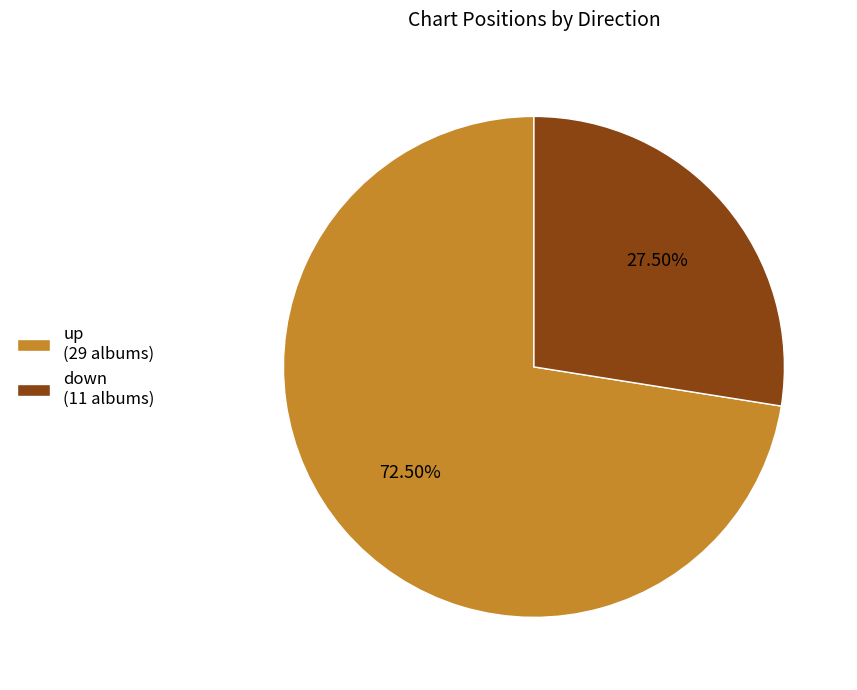

Approximately how many times larger is the value at down (11 albums) compared to up (29 albums)?

0.4